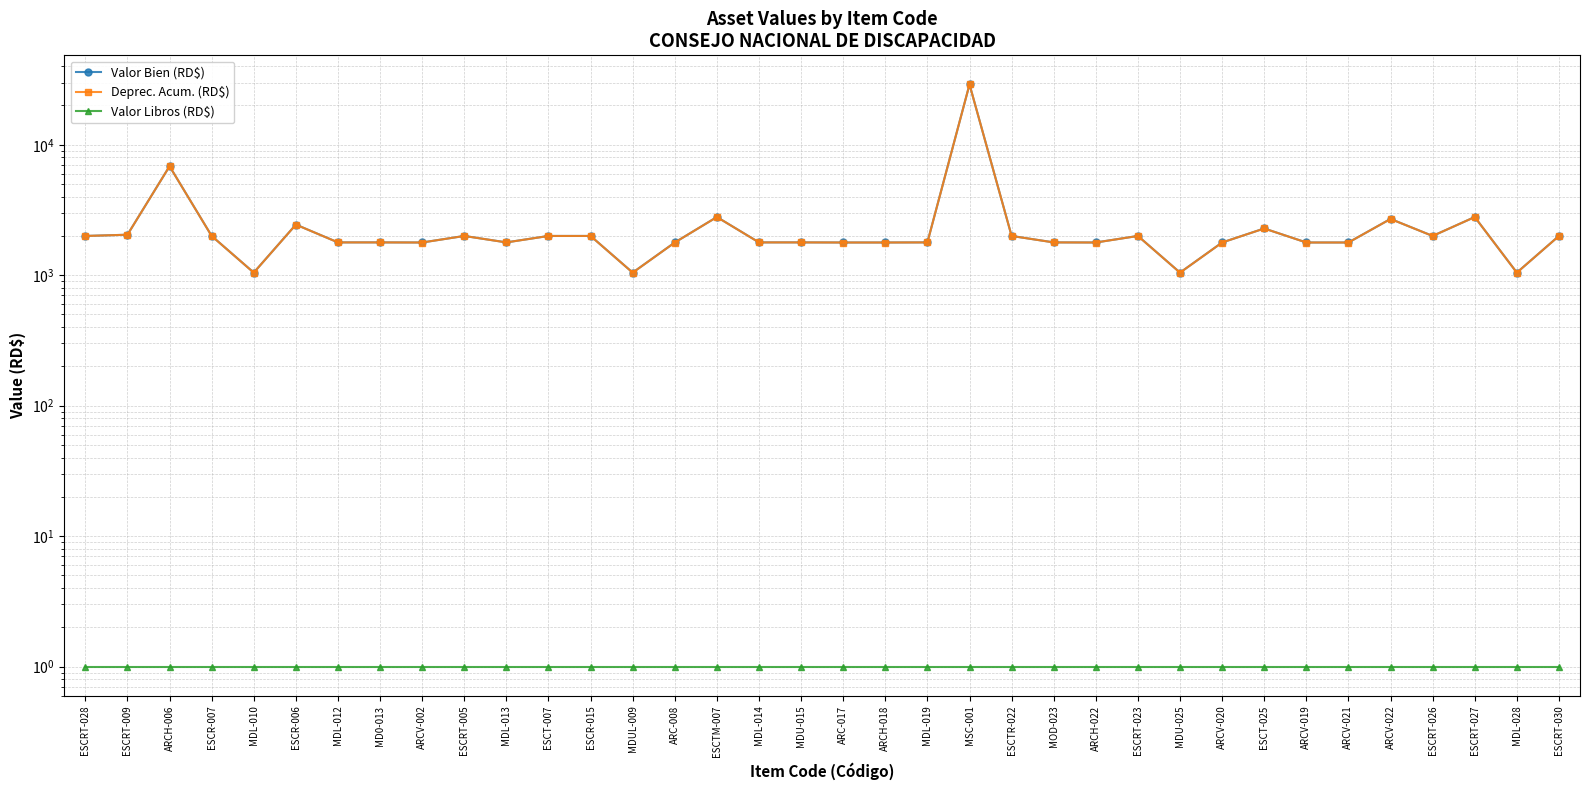

True or false: Valor Libros (RD$) has a value of 1.7 at MDL-010.

False